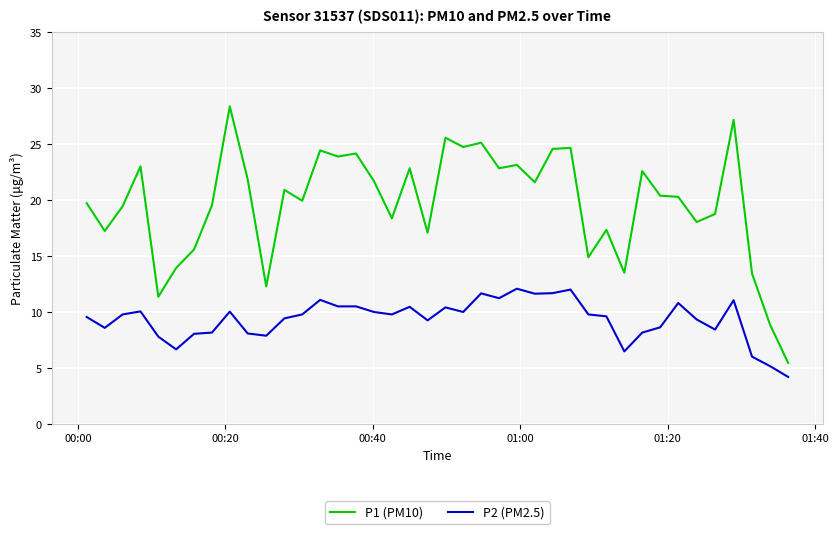

Which series has the widest spread of values?

P1 (PM10)